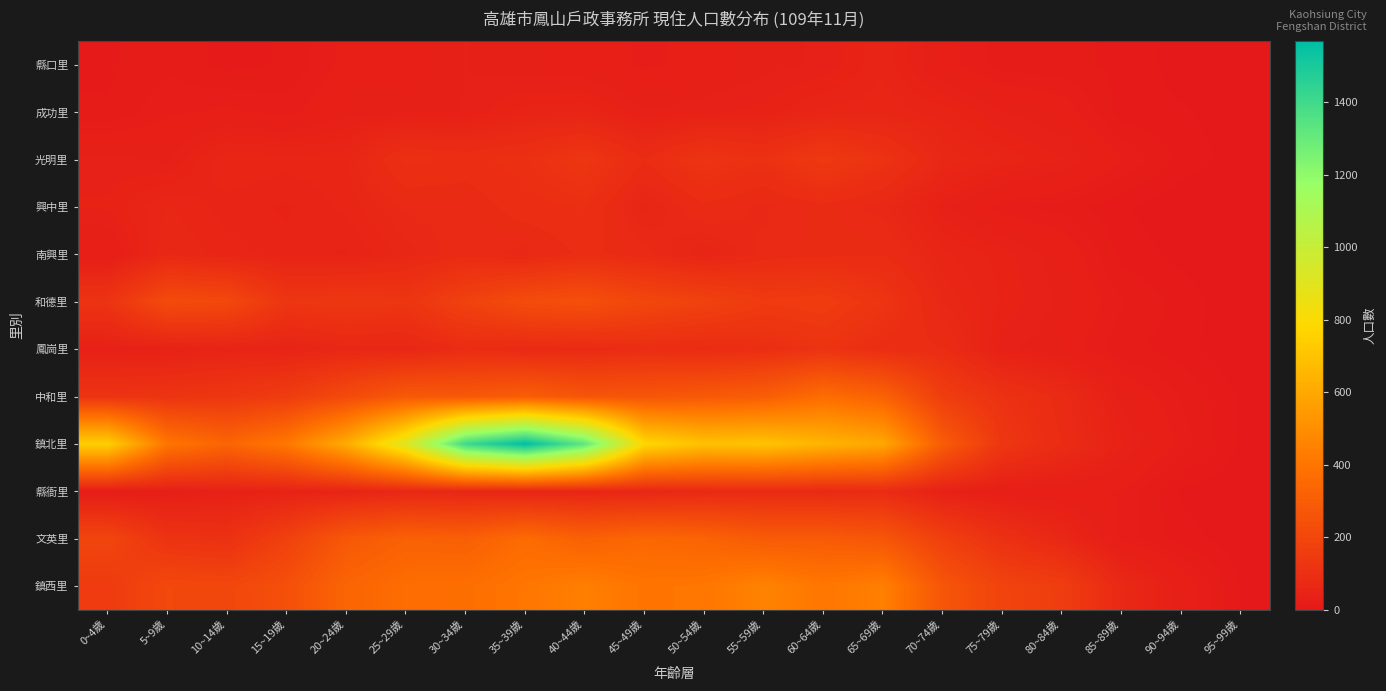

What is the total value across all series at 45~49歲?

2424